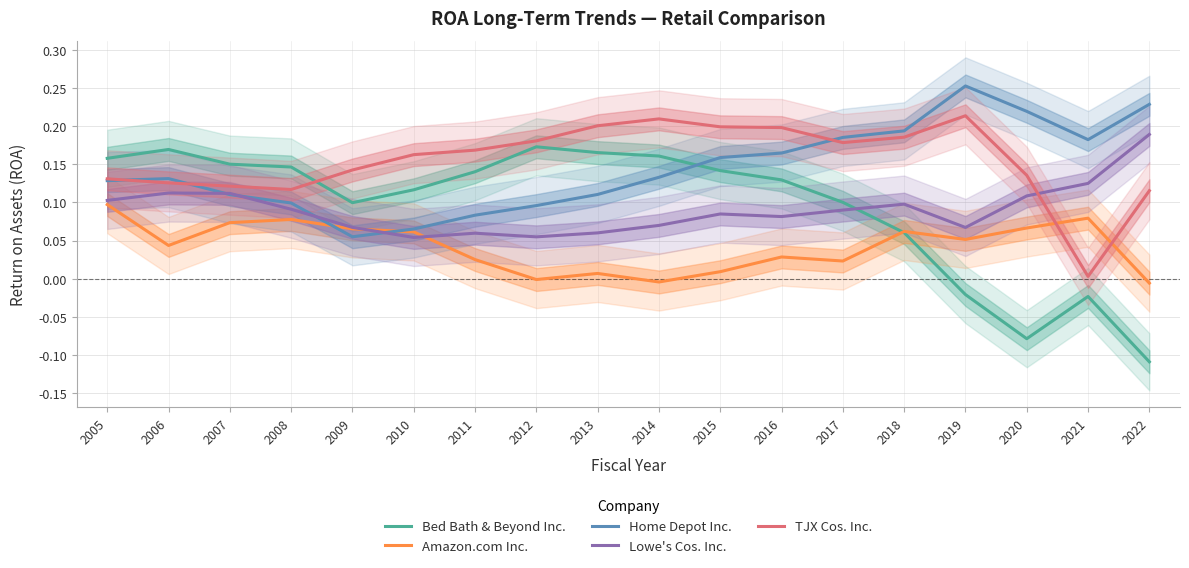

At how many categories does at least one series exceed 0?

18